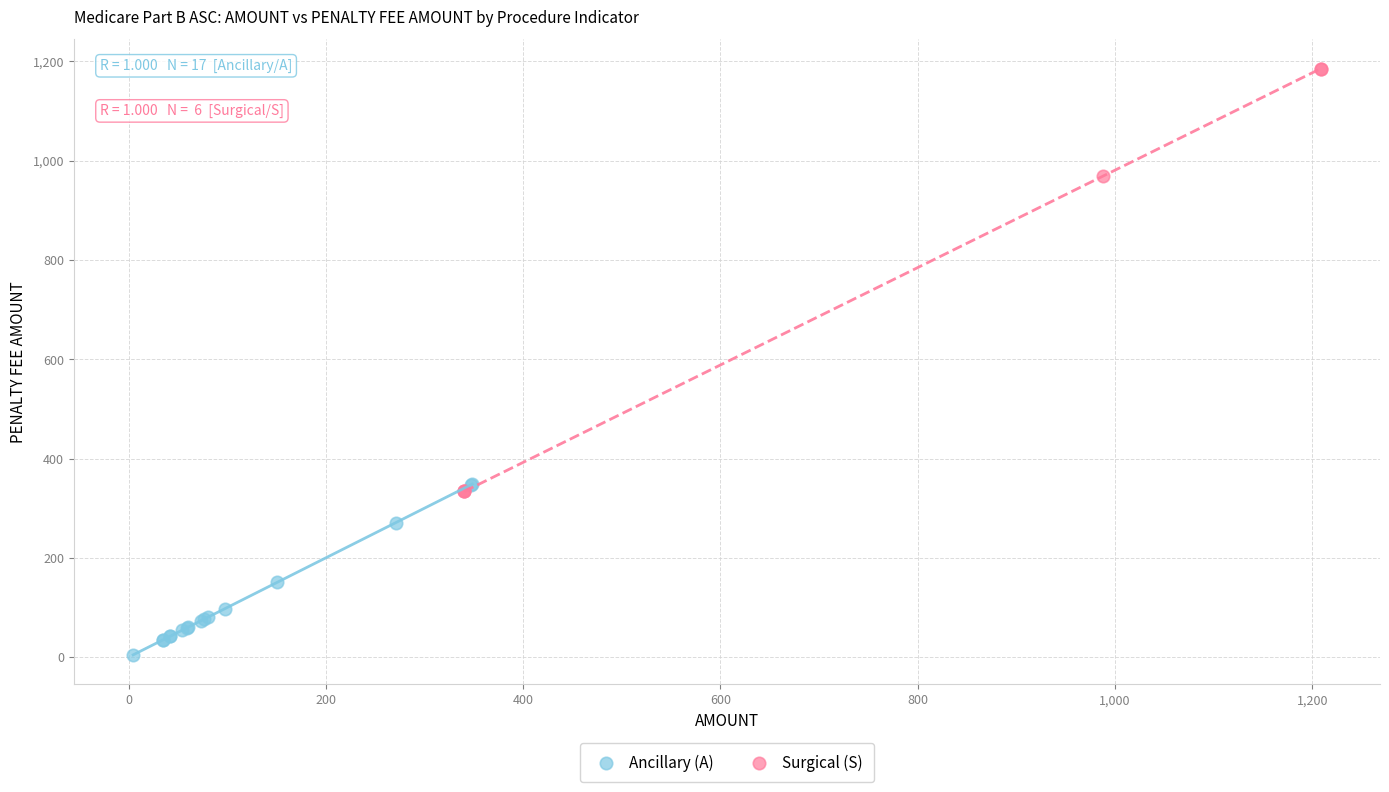

Which series contains the highest Y value?

Surgical (S)